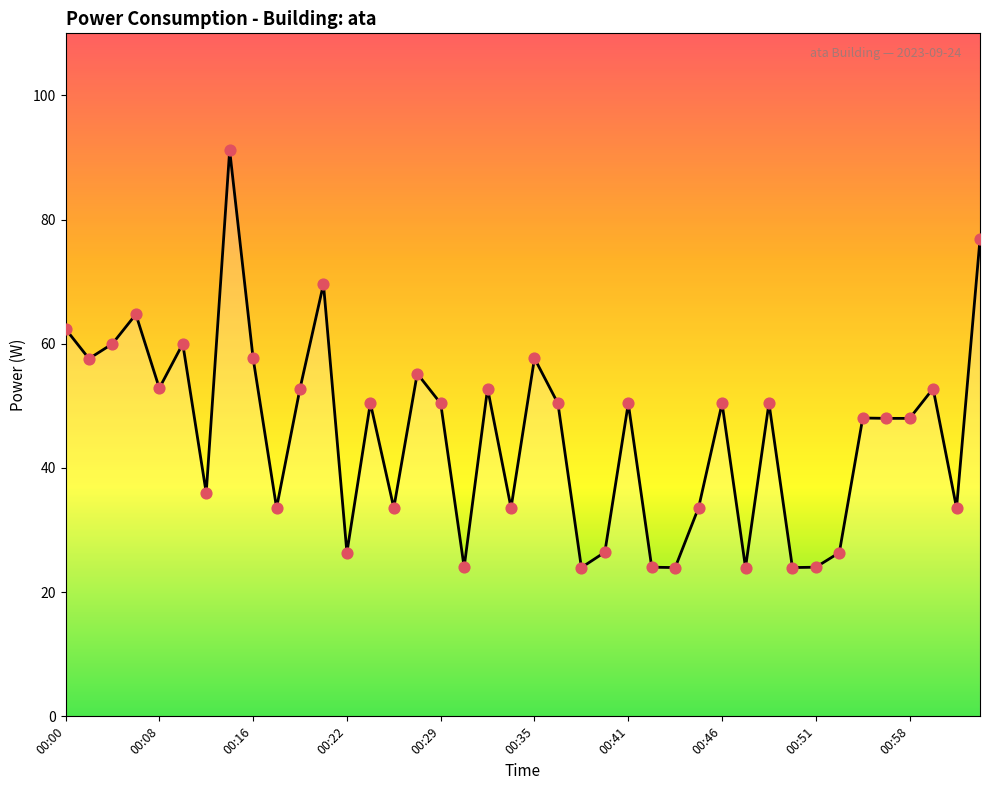

What is the smallest value displayed?

24.0